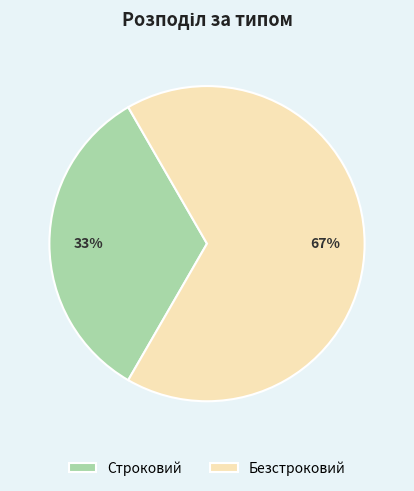

To the nearest percent, what is the average slice percentage?

50%